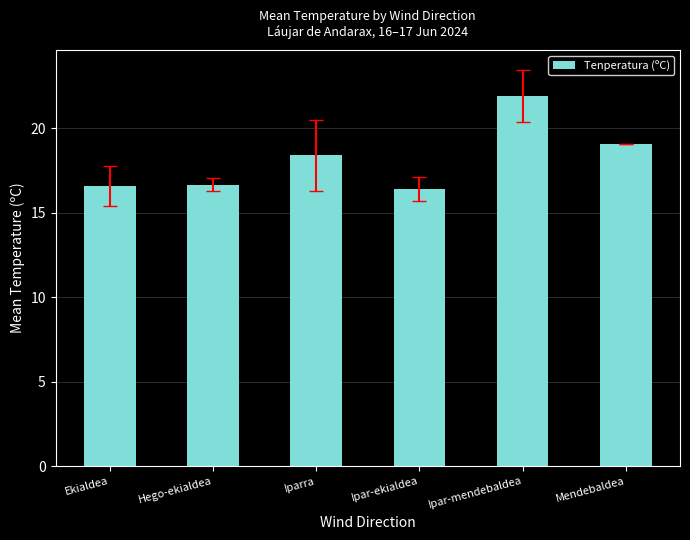

What is the difference between the maximum and minimum values?

5.5